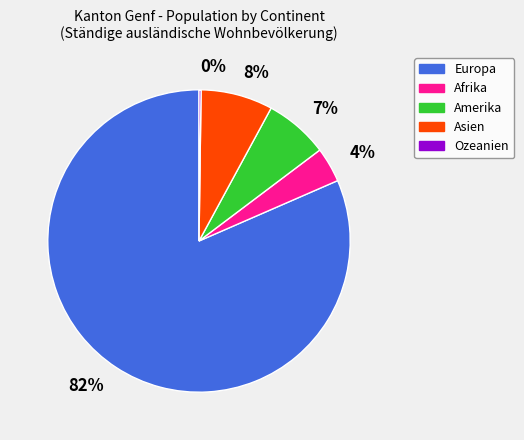

To the nearest percent, what is the difference between the largest and smallest slice percentages?

81%